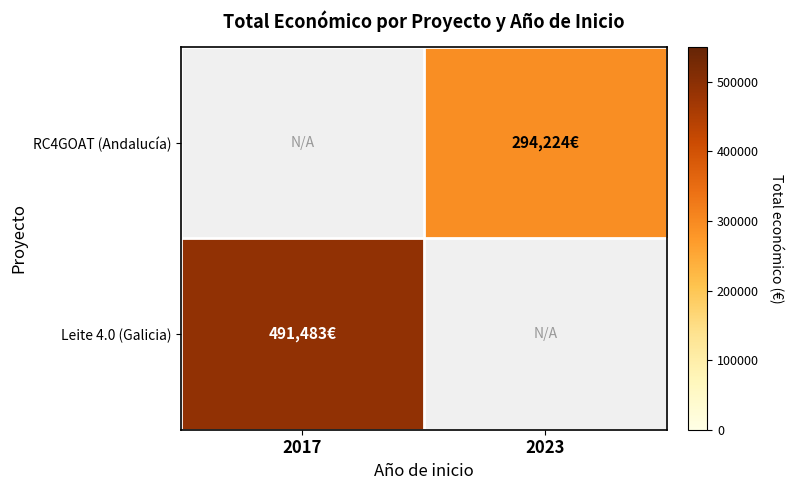

How many values in RC4GOAT (Andalucía) are above zero?

1